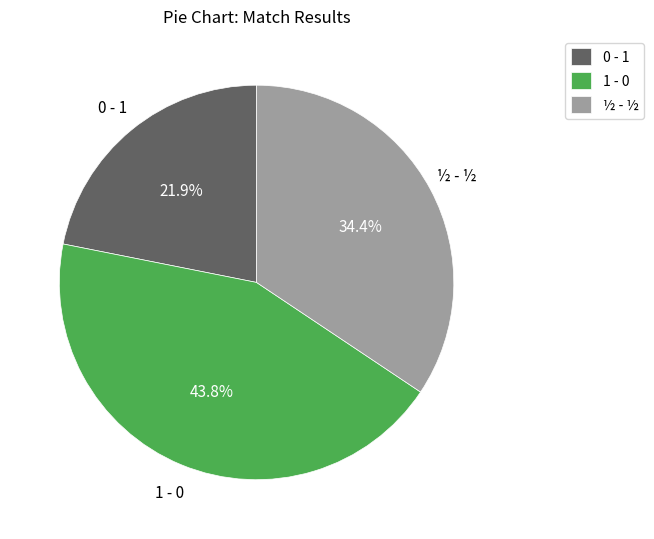

What is the total percentage of ½ - ½ and 1 - 0?

78.1%